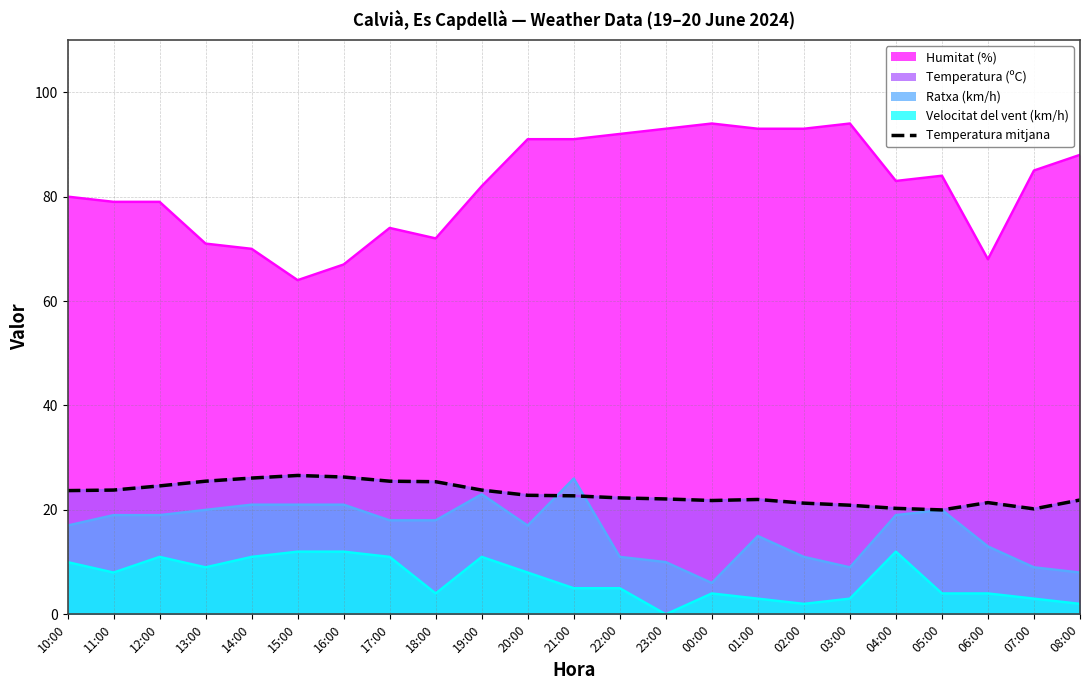

What is the sum of the values at 23:00 and 03:00?

43.0